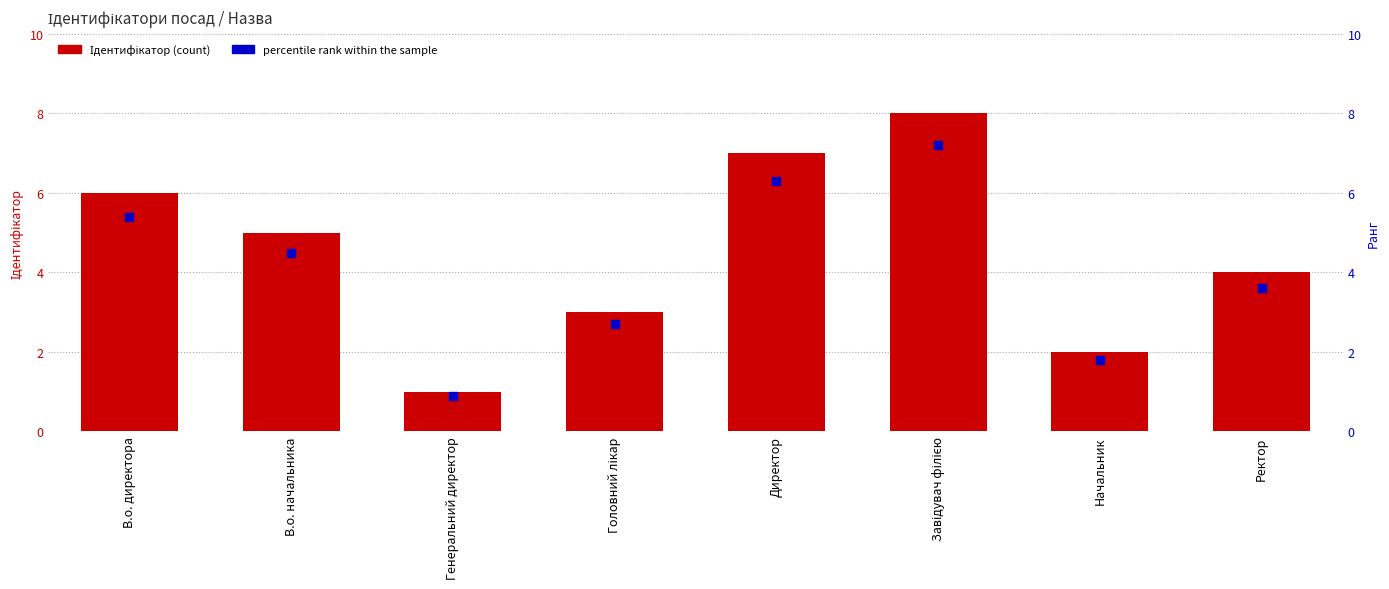

What is the total value across all series at Завідувач філією?

15.2